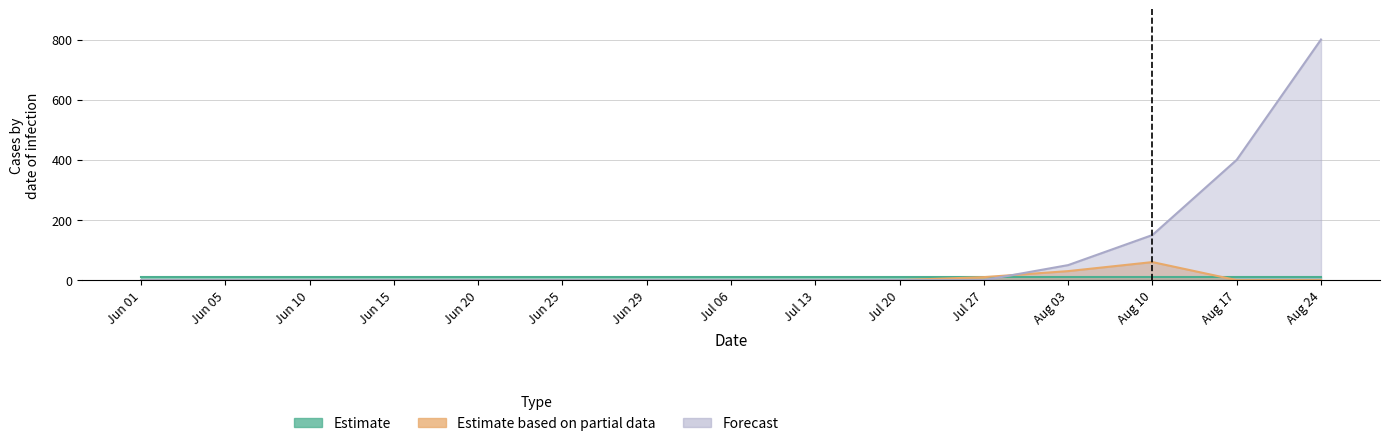

At how many categories does at least one series exceed 354?

2